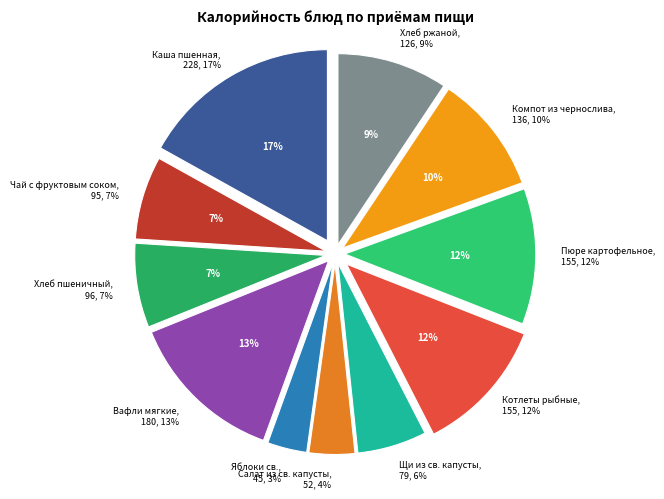

What percentage is NOT represented by Яблоки св.?

96.7%